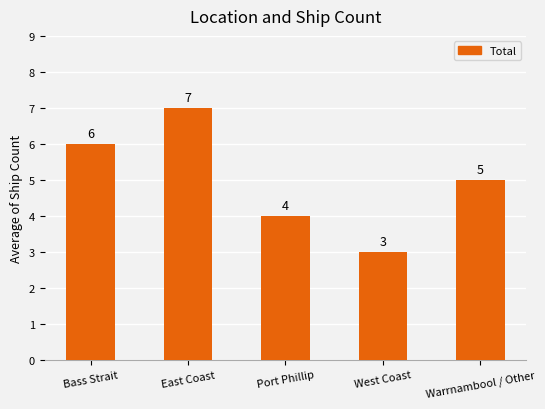

What is the label of the 1st bar from the left?

Bass Strait